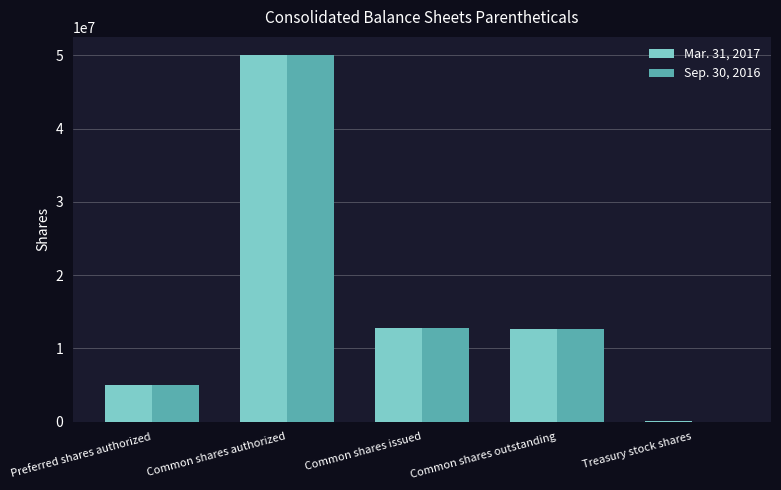

What is the total value across all series at Common shares issued?

25468904